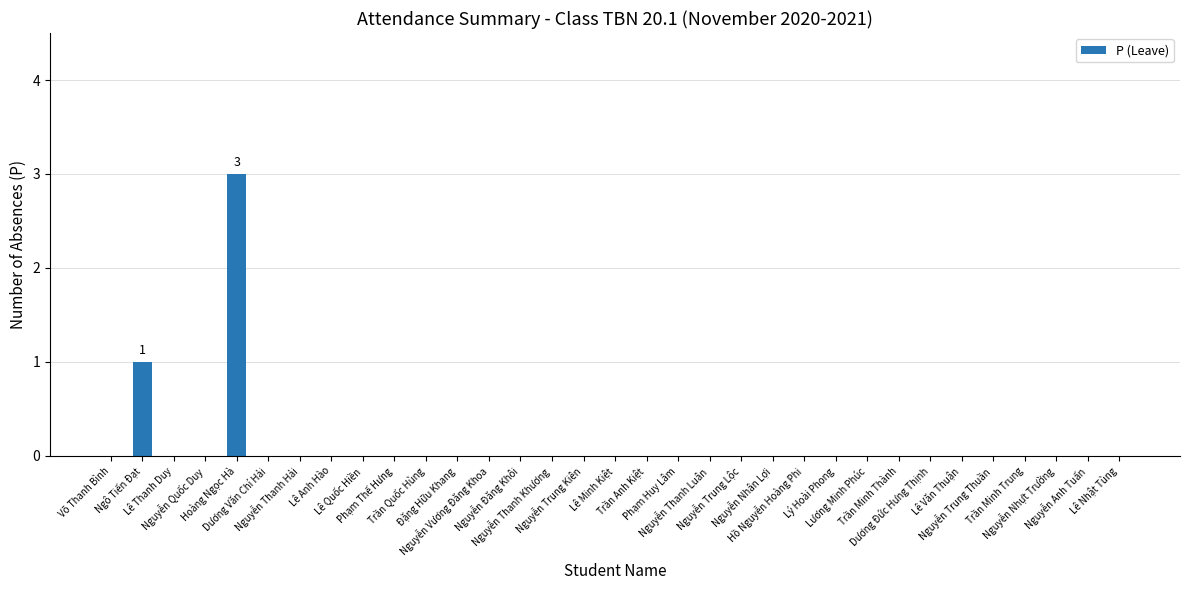

Reading left to right, list all the values displayed in this chart.

0	1	0	0	3	0	0	0	0	0	0	0	0	0	0	0	0	0	0	0	0	0	0	0	0	0	0	0	0	0	0	0	0